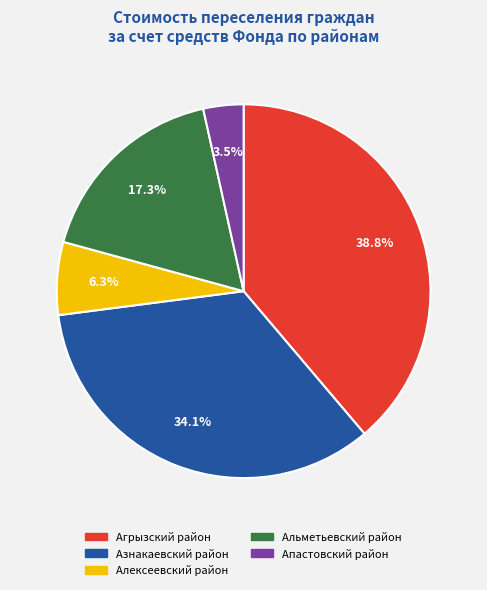

To the nearest percent, what is the average slice percentage?

20%